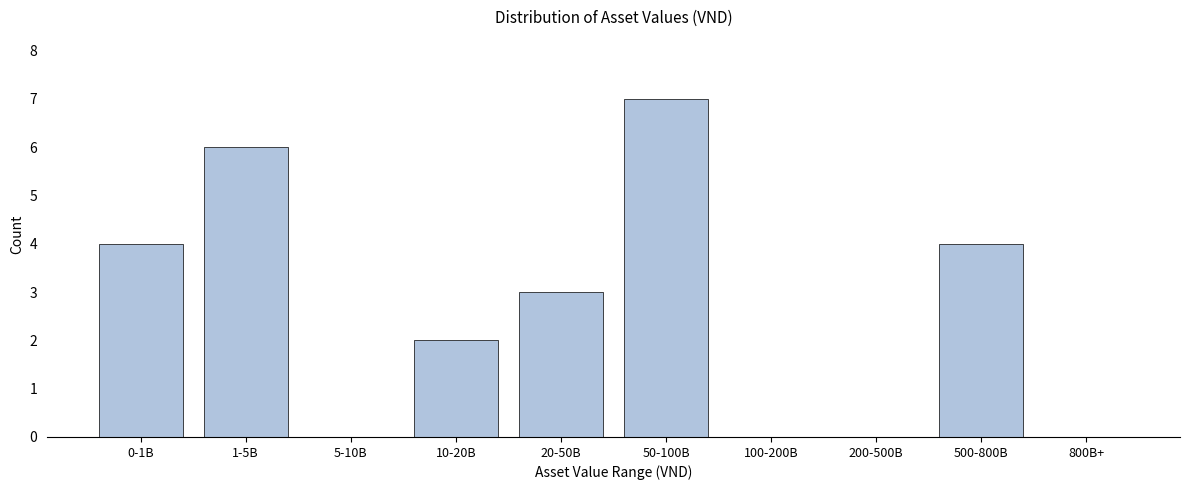

Reading left to right, what are all the values shown in this chart?

0-1B=4	1-5B=6	5-10B=0	10-20B=2	20-50B=3	50-100B=7	100-200B=0	200-500B=0	500-800B=4	800B+=0